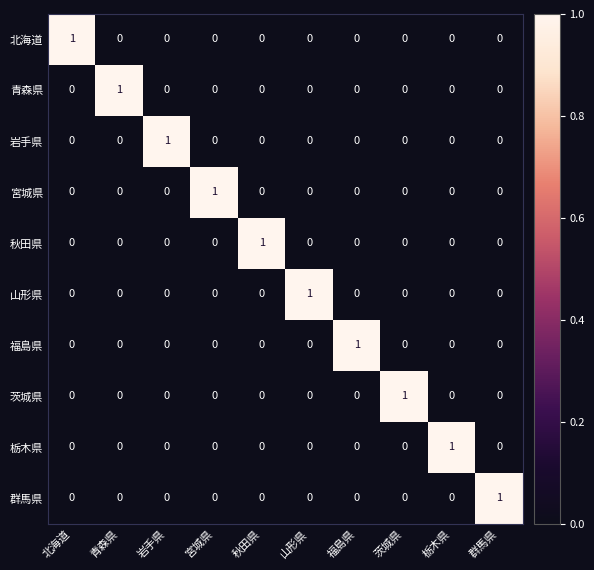

Count the 福島県 values in the range 0 to 1.

10